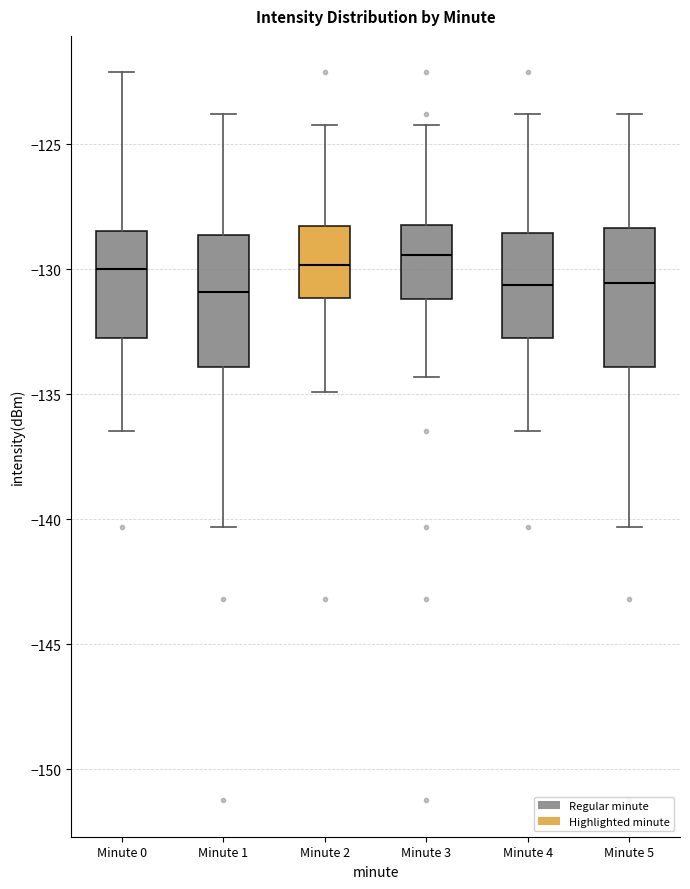

Where does the median line of the box for Minute 2 sit on the y-axis? The values are not printed on the chart, so give them approximately, as read against the axis.

-130.0